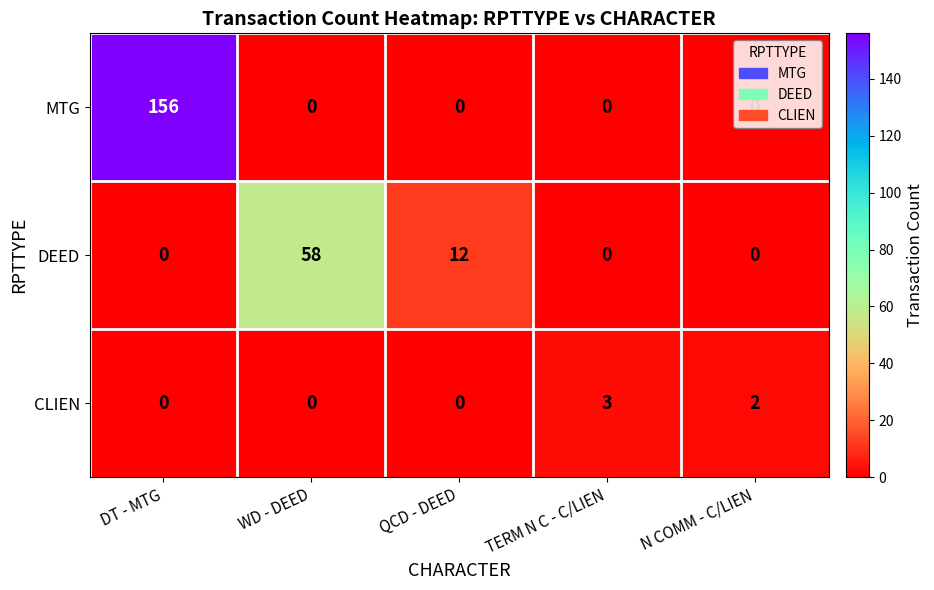

What is the difference between the maximum and second lowest values in the MTG series?

156